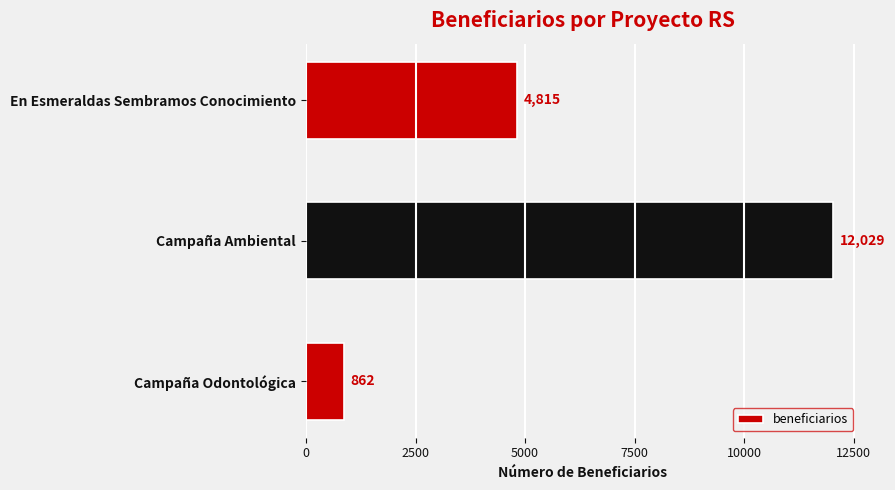

At which label is the value closest to 6445?

En Esmeraldas Sembramos Conocimiento